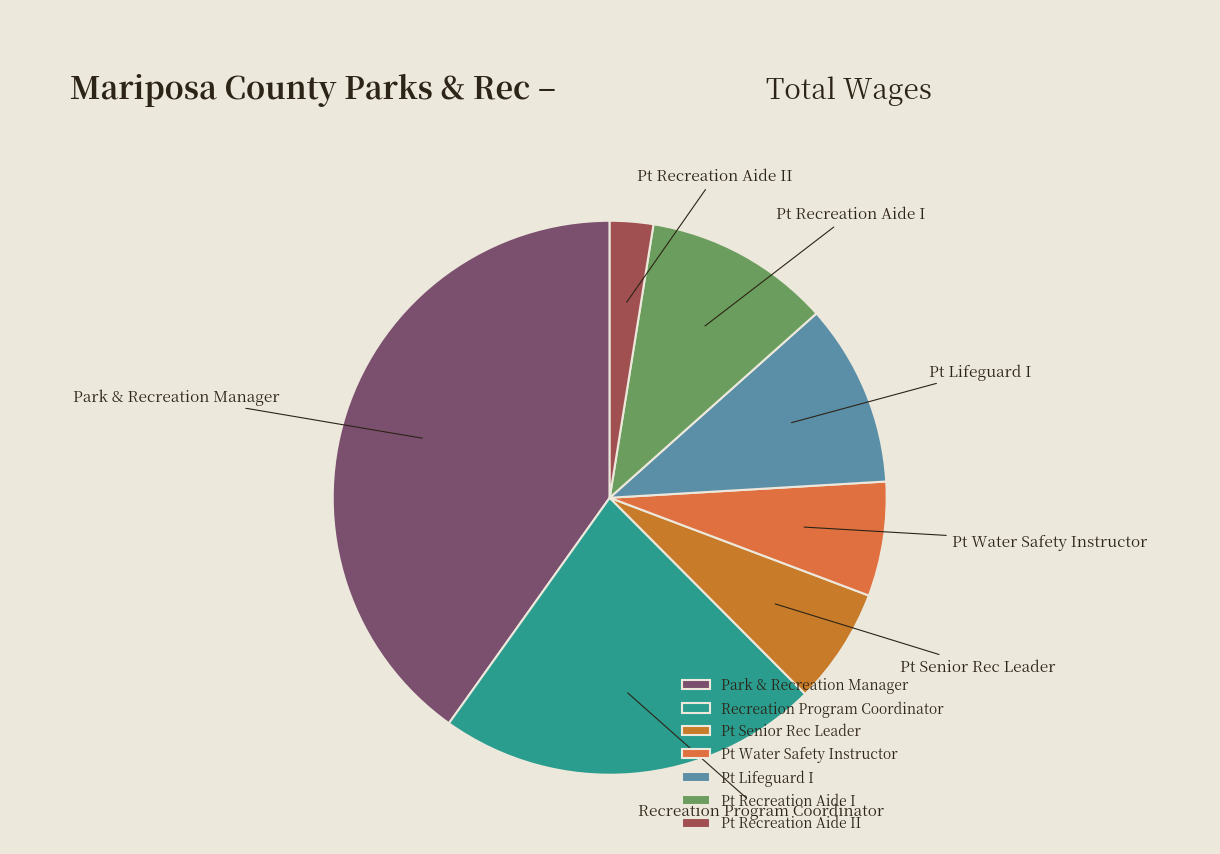

True or false: Recreation Program Coordinator accounts for 31% of the total.

False